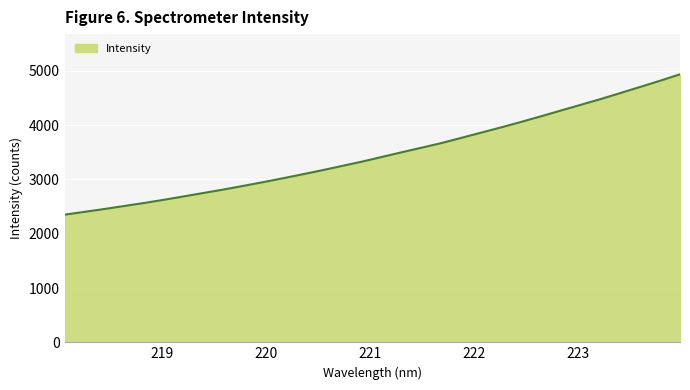

Does the chart display data point markers on the line(s)?

No